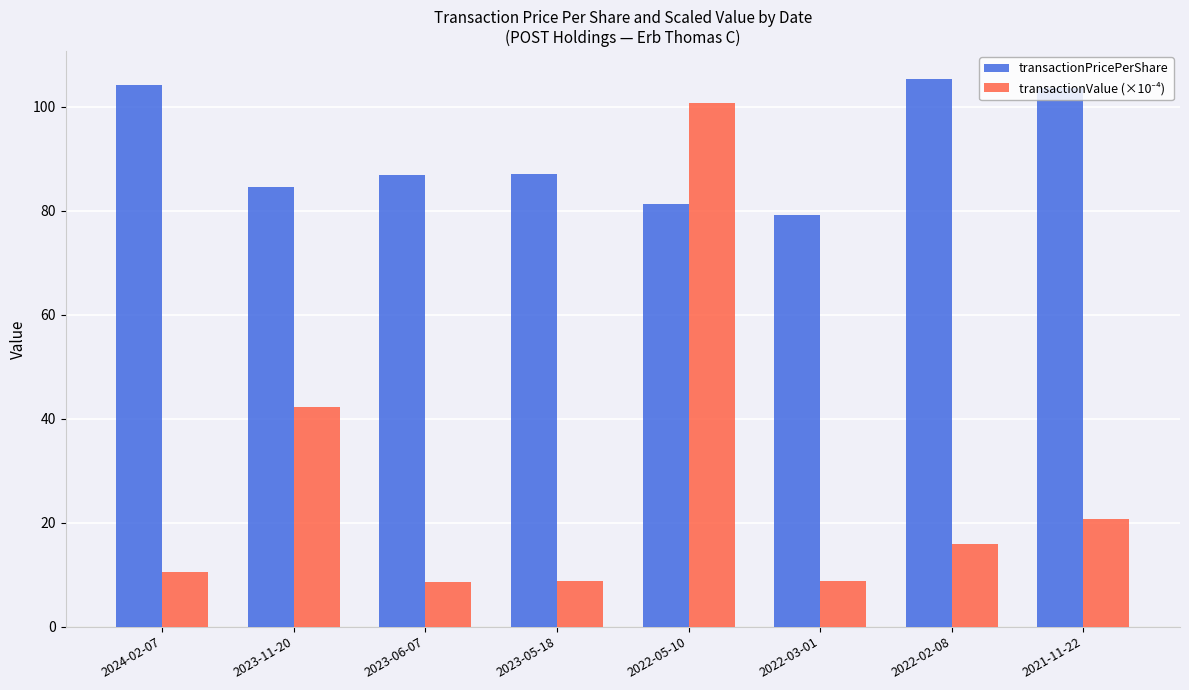

What is the label of the 7th bar from the right?

2023-11-20